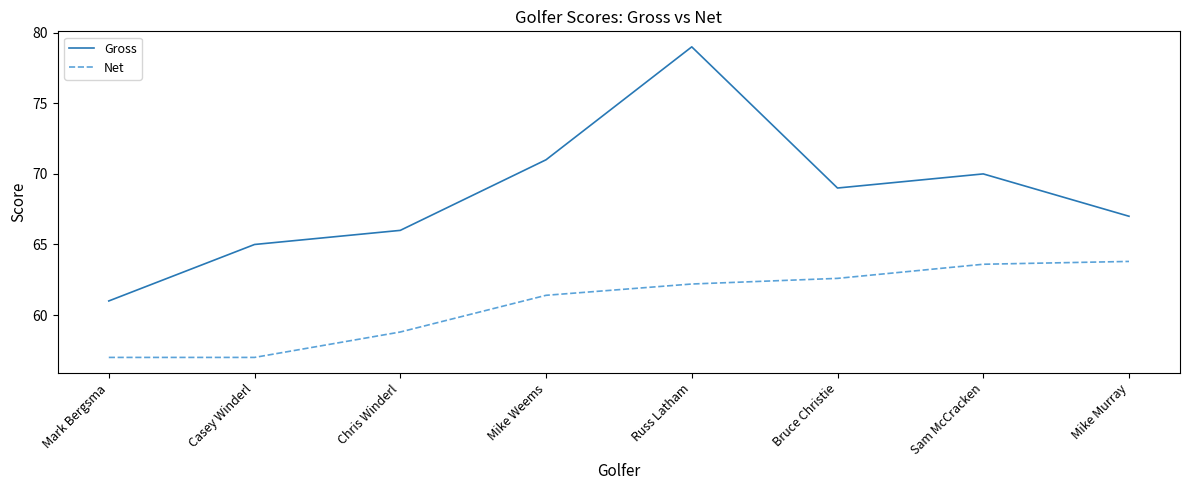

How many values in the Net series are below 62?

4